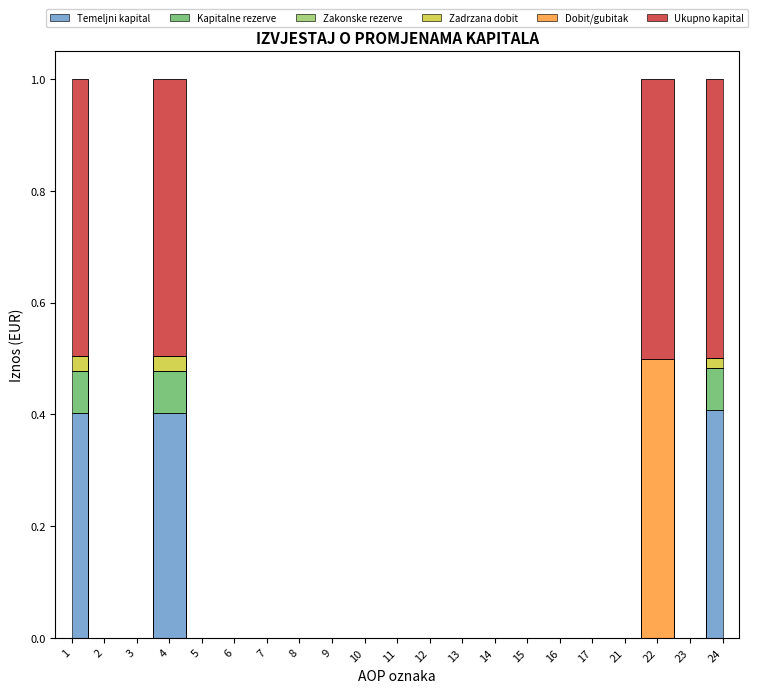

In Kapitalne rezerve, how many points are higher than both neighbors (excluding endpoints)?

1